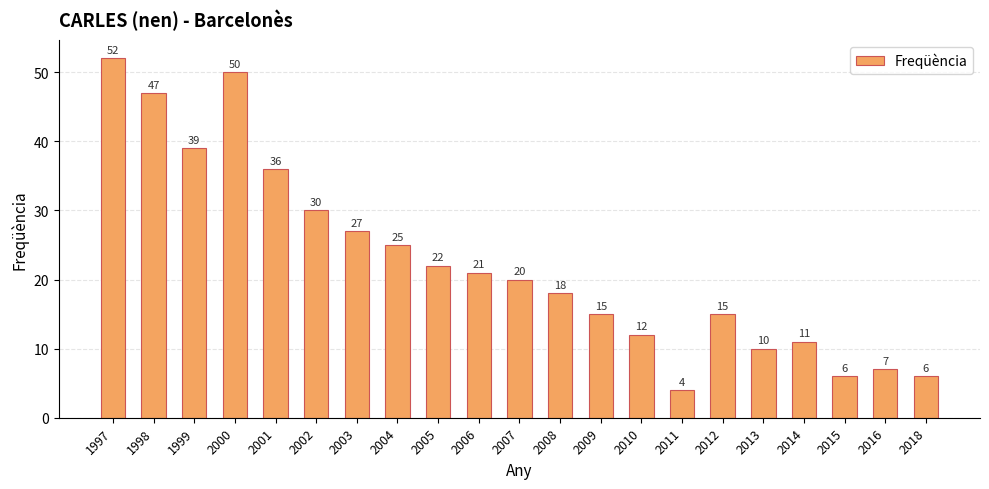

What is the difference between the maximum and minimum values?

48